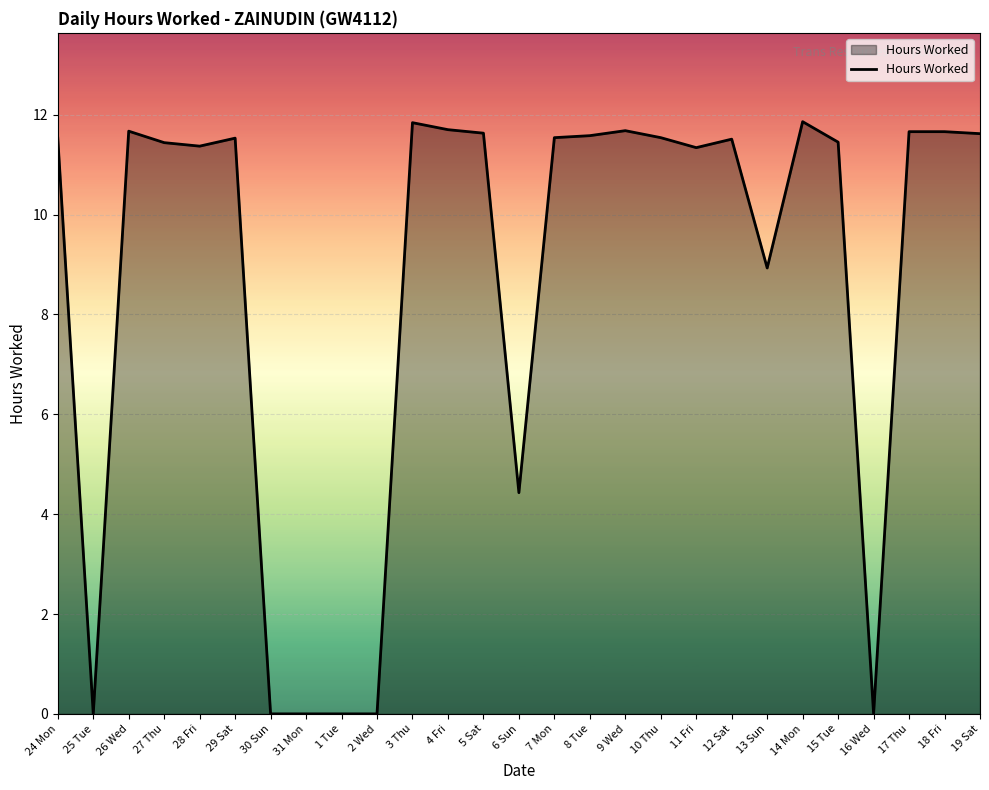

Between 10 Thu and 26 Wed, which is larger?

26 Wed